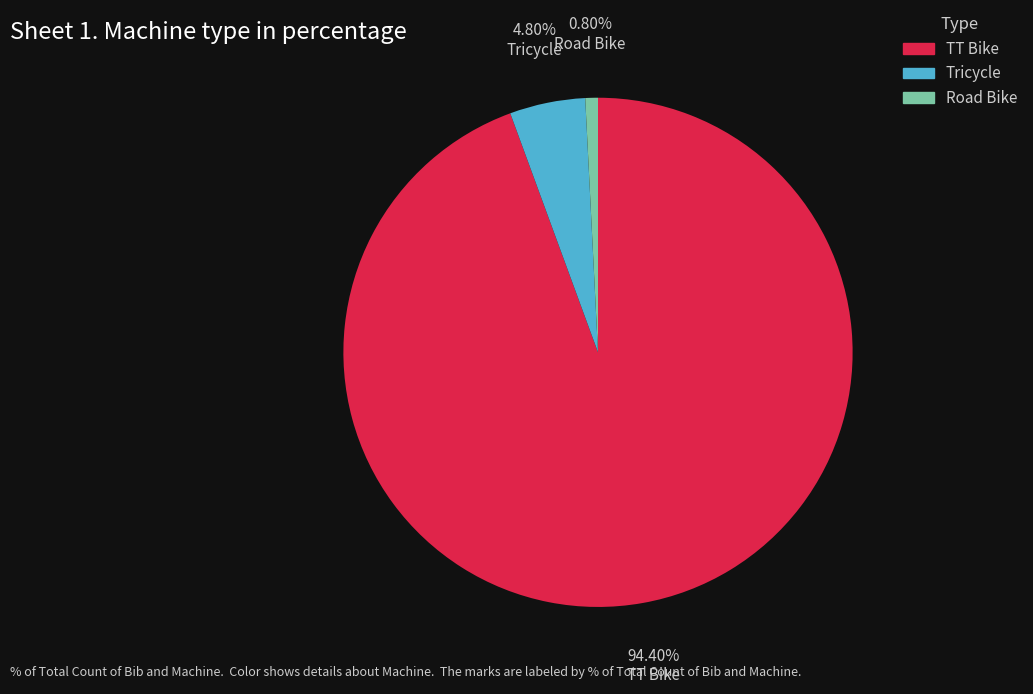

To the nearest percent, what percentage of the pie is Road Bike?

1%